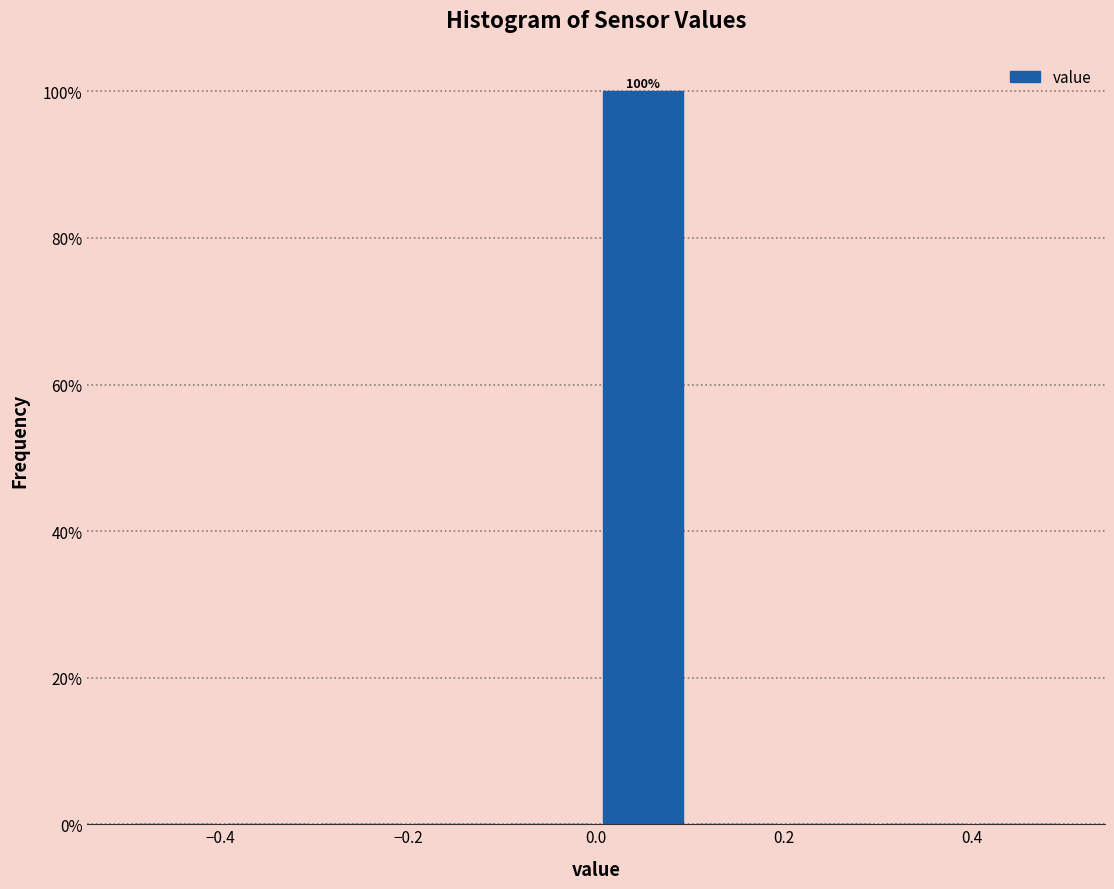

Which range on the x-axis has the tallest bar?

0.0 to 0.1